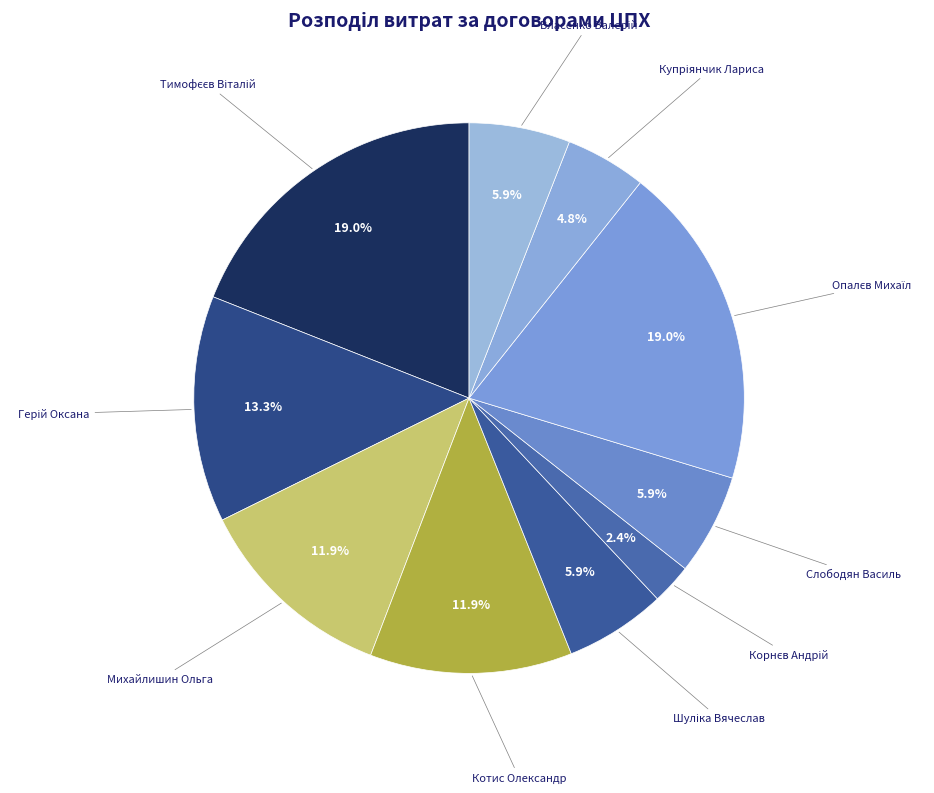

Do Котис Олександр and Слободян Василь together represent more than half of the pie?

No